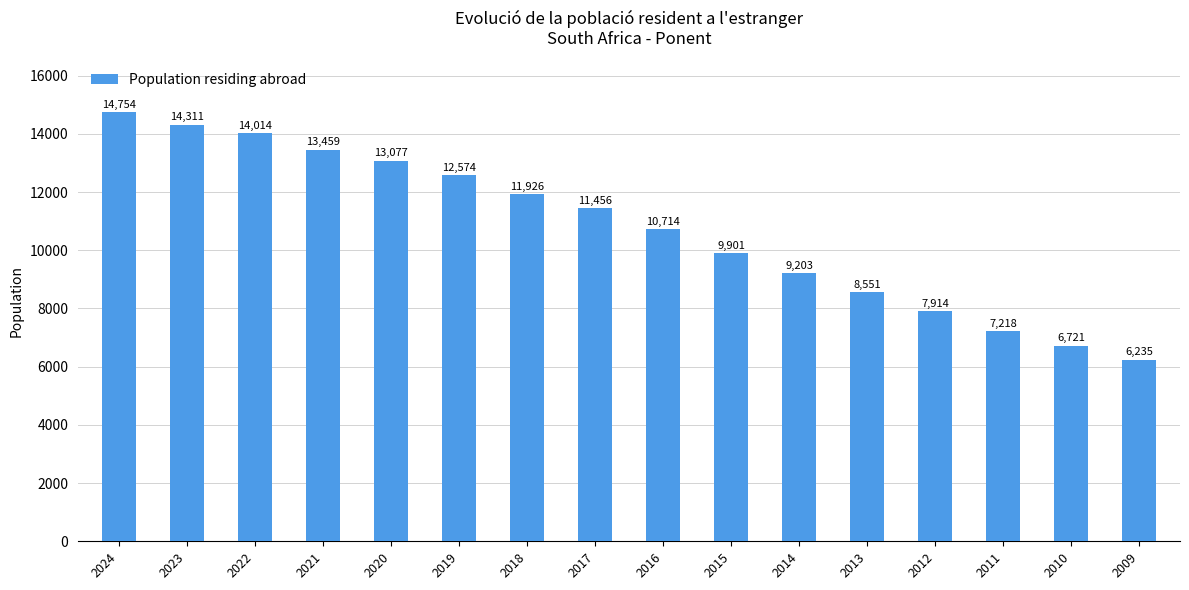

What is the average value?

10752